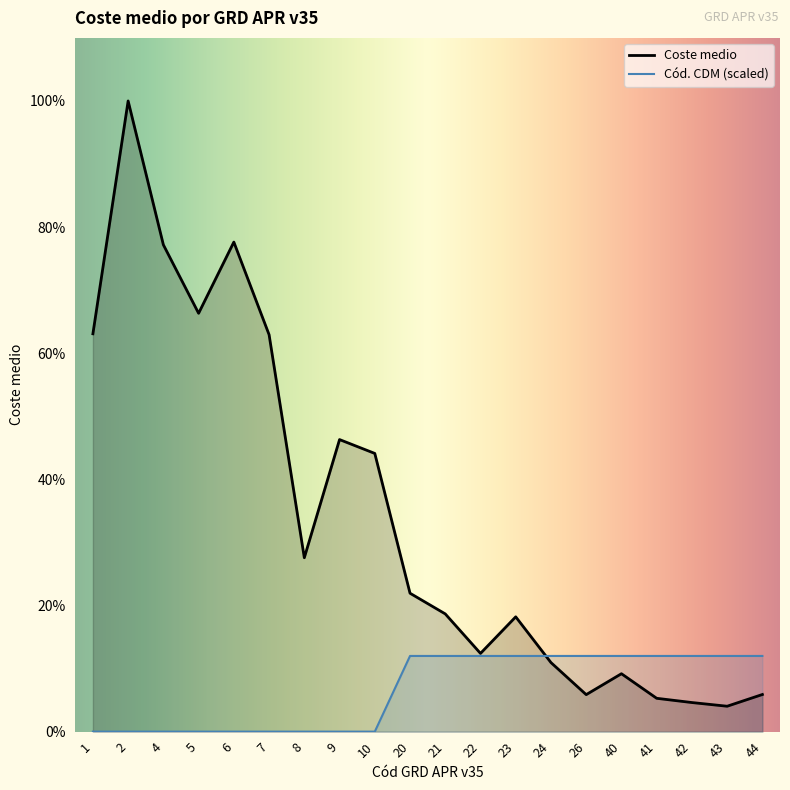

What are all the series names shown in the legend?

Coste medio, Cód. CDM (scaled)